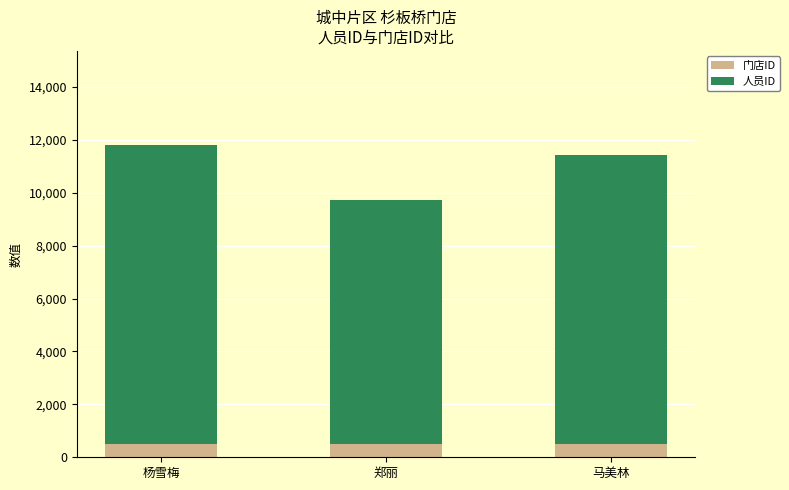

What is the approximate value of 门店ID at 杨雪梅?

511